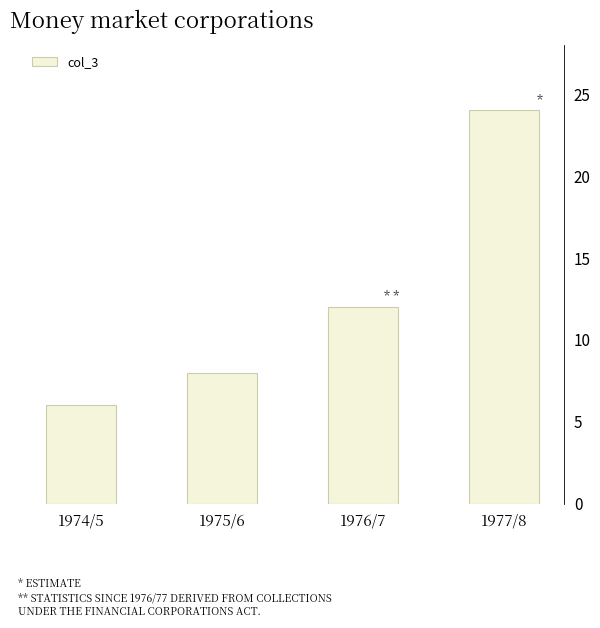

Reading right to left, transcribe all the data shown in this chart.

24	12	8	6